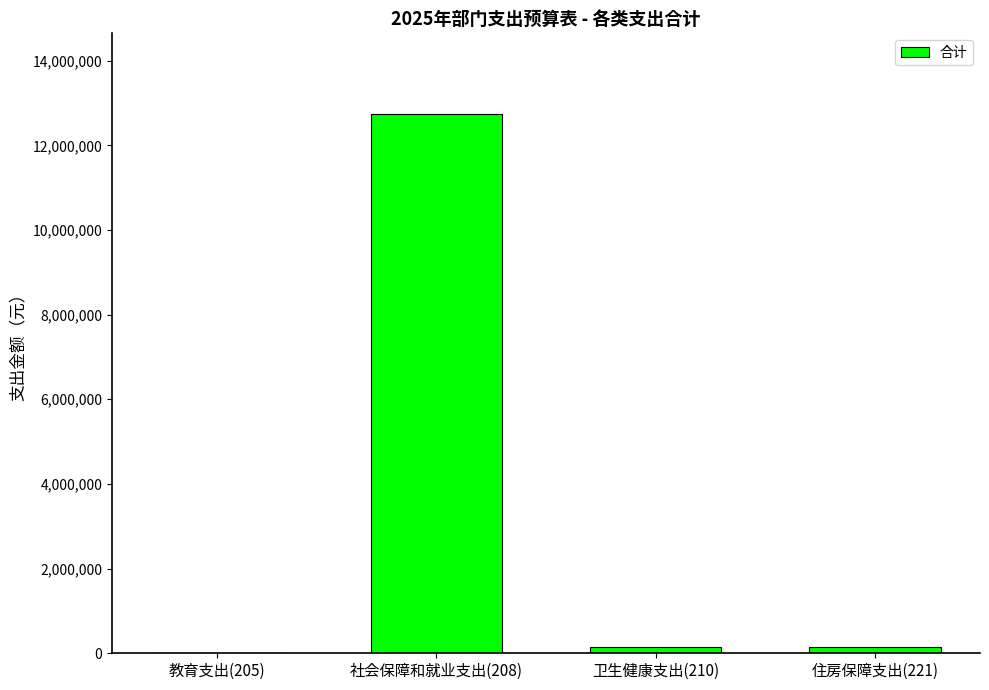

The chart shows a value of 138520.0 at 卫生健康支出(210). True or false?

True